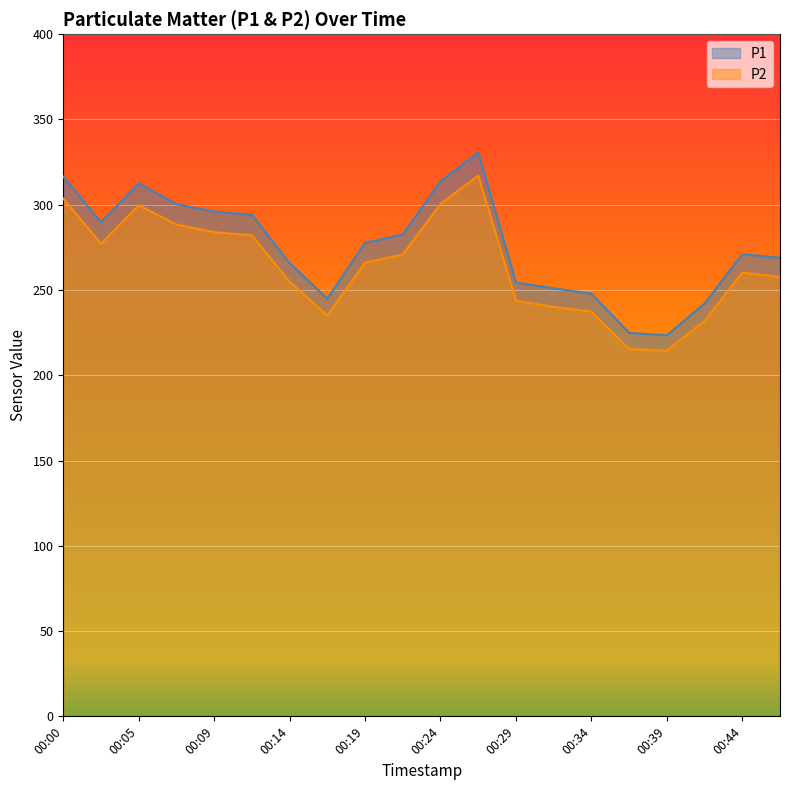

True or false: P1 and P2 intersect in this chart.

False